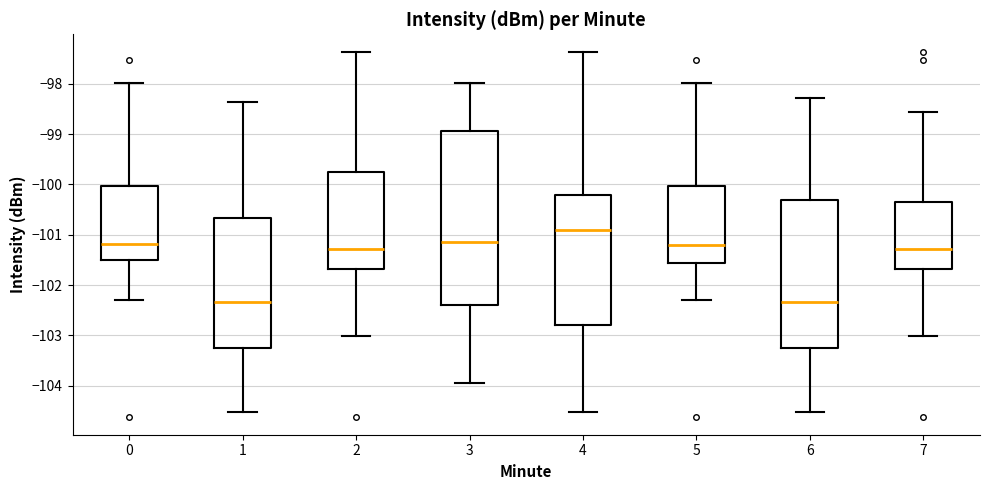

Which box has the highest median line?

4